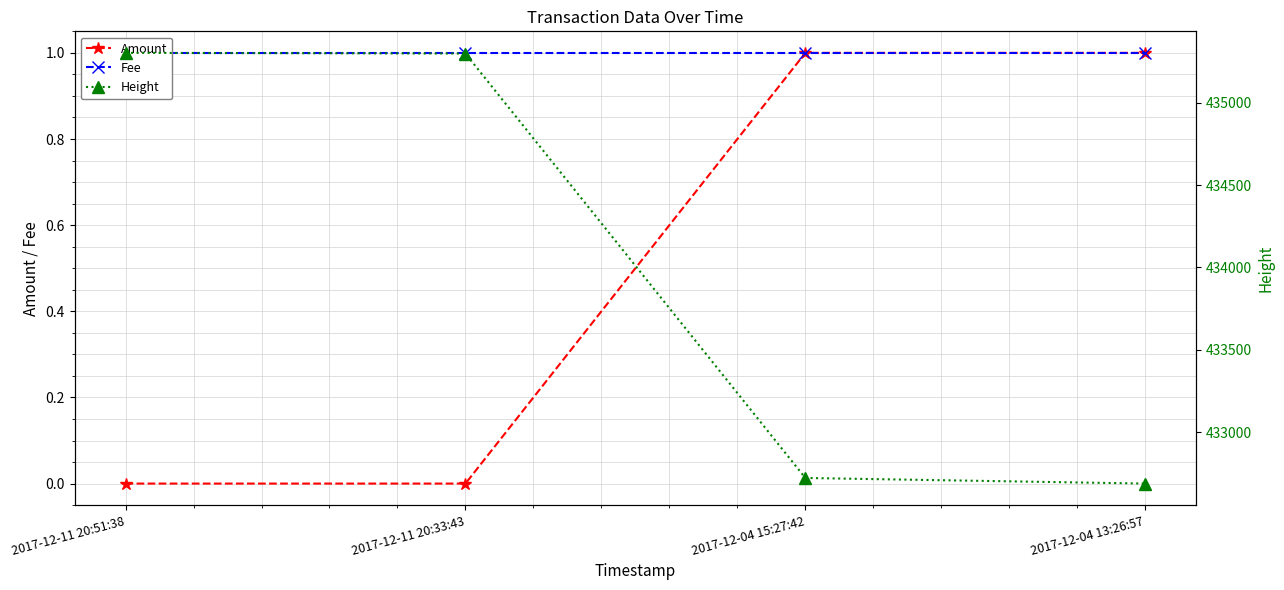

What are all the series names shown in the legend?

Amount, Fee, Height